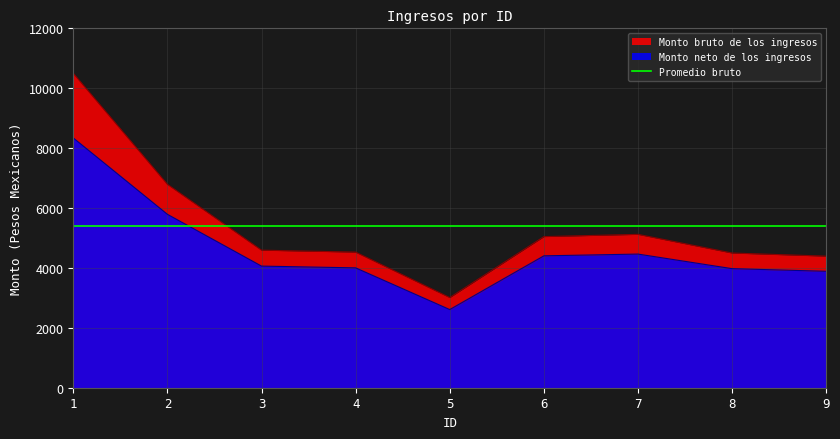

True or false: Monto bruto de los ingresos has a value of 4497.1 at 8.

True